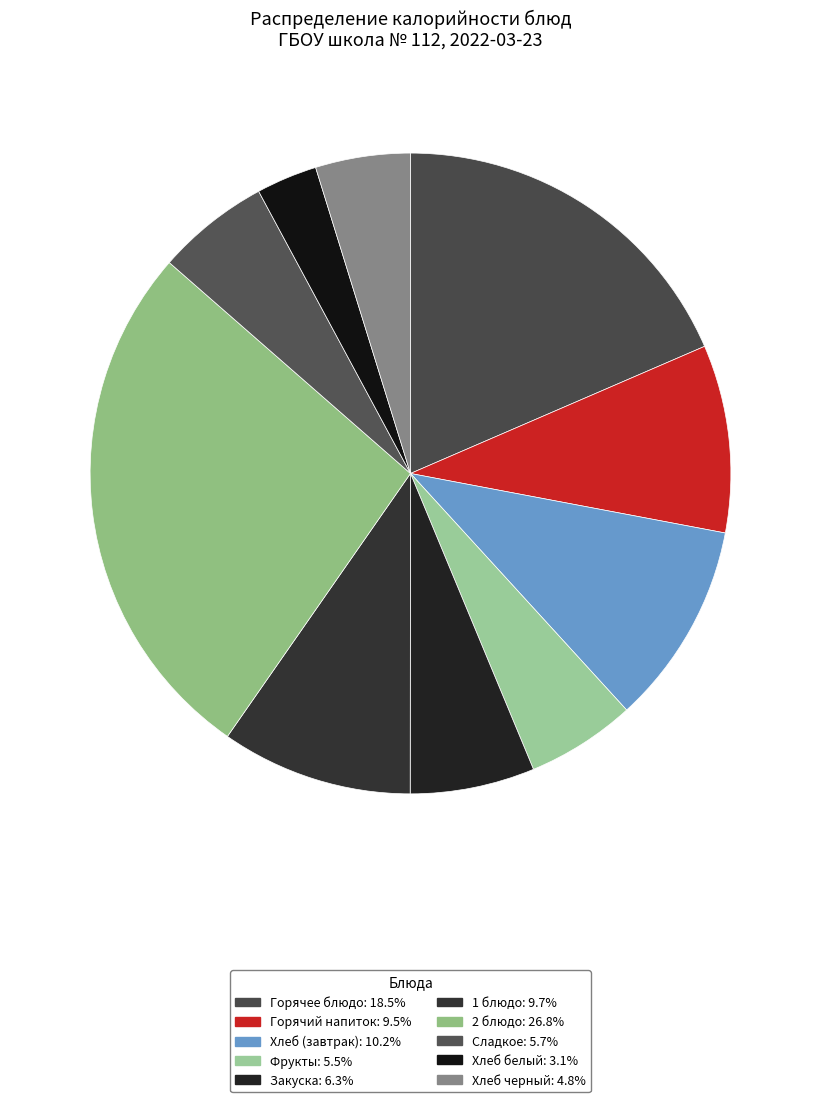

What percentage is the Фрукты slice, to the nearest percent?

6%